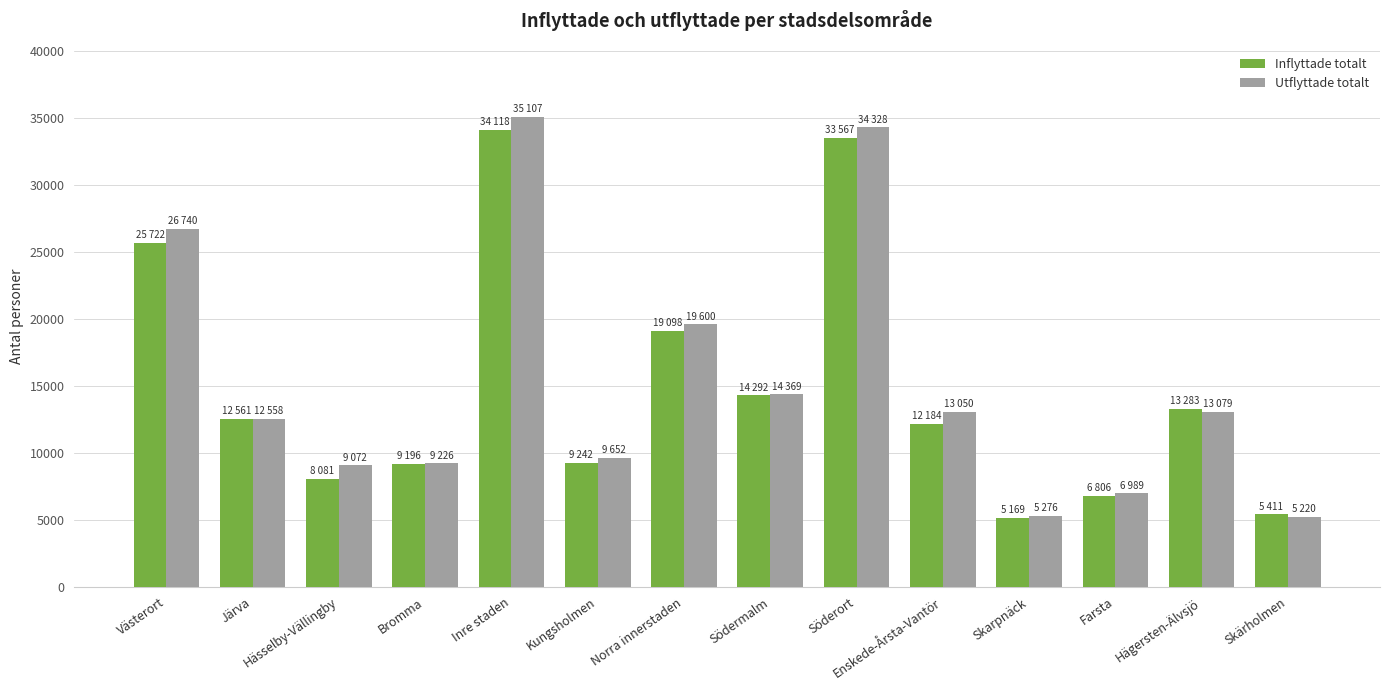

Which series has the largest total across all categories?

Utflyttade totalt